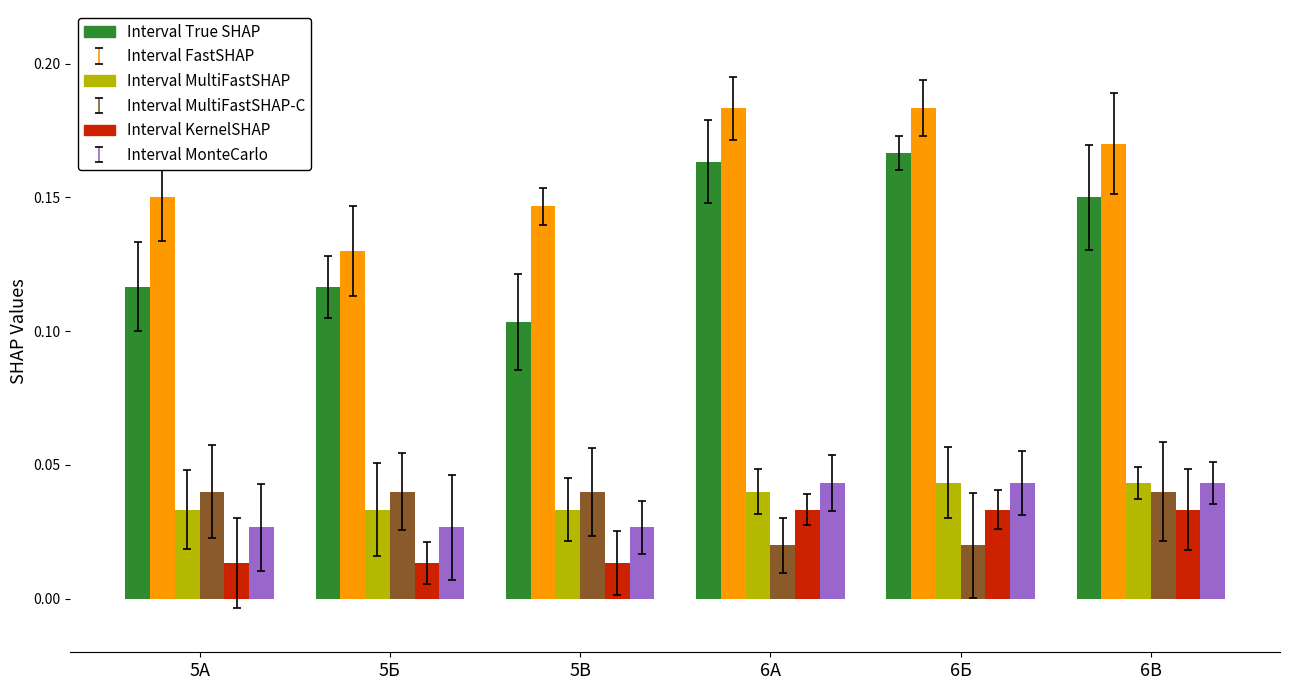

How many categories are shown in the chart?

6